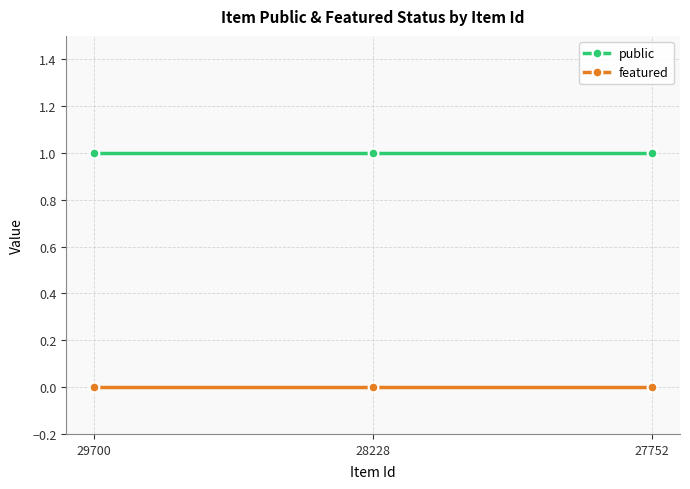

Rank the series by their maximum value, from highest to lowest.

public, featured